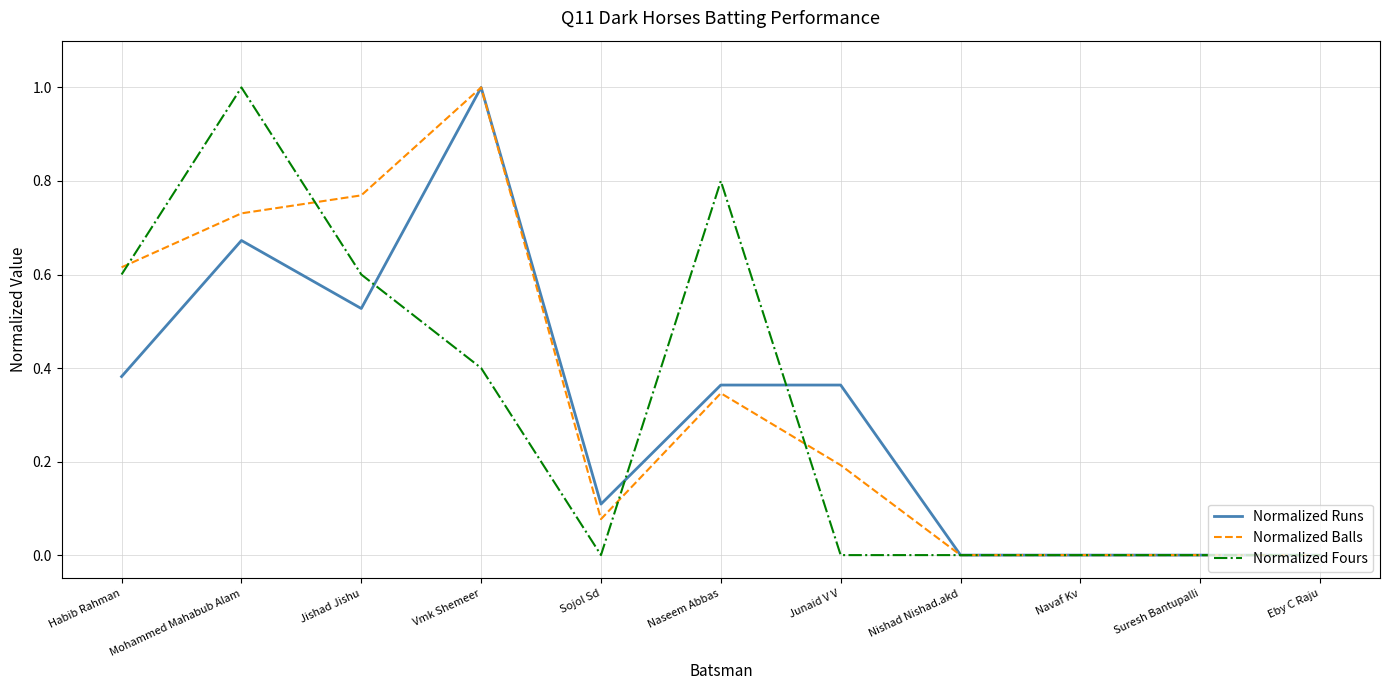

True or false: Normalized Runs has a value of 0.0 at Navaf Kv.

True